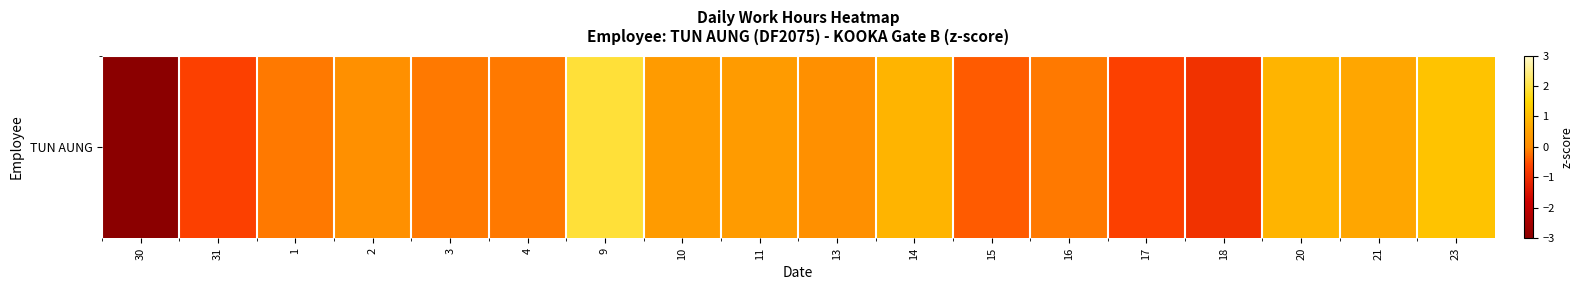

Where does the data first go above 0?

2